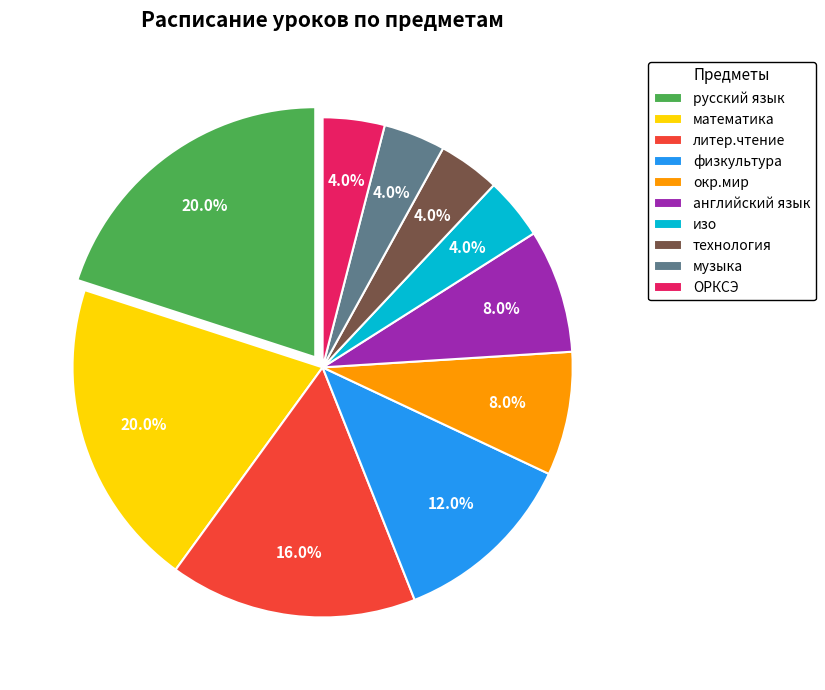

To the nearest percent, what is the difference between the largest and smallest slice percentages?

16%